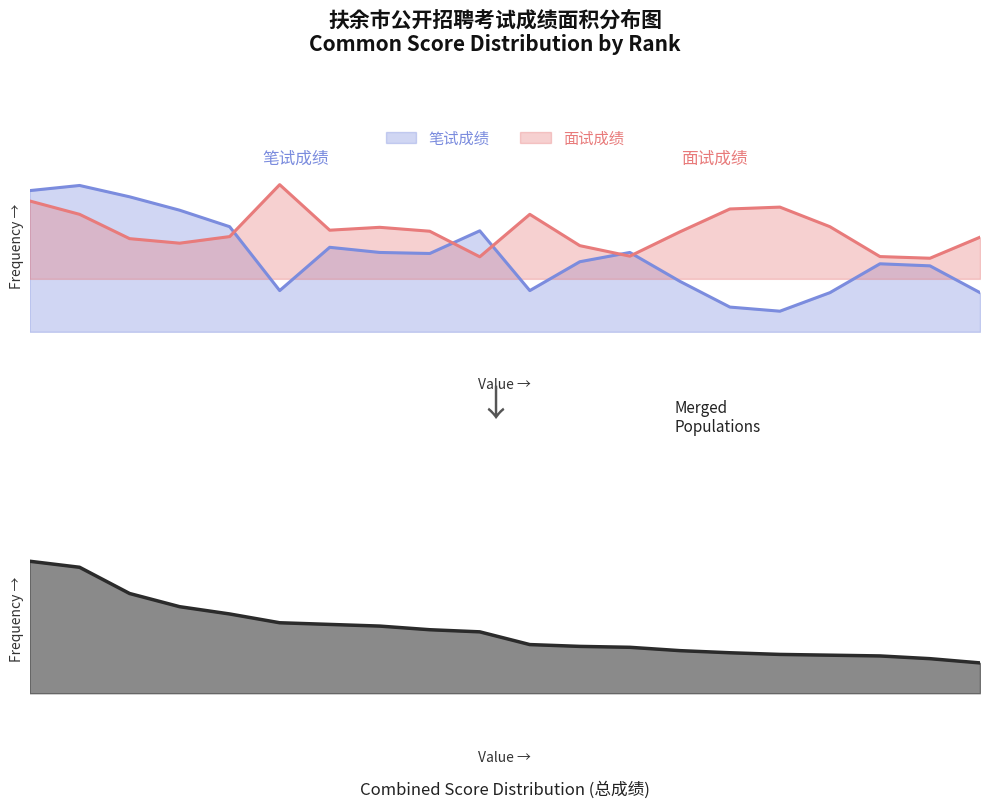

What is the value of the 面试成绩 point at the 4th from the left?

72.7